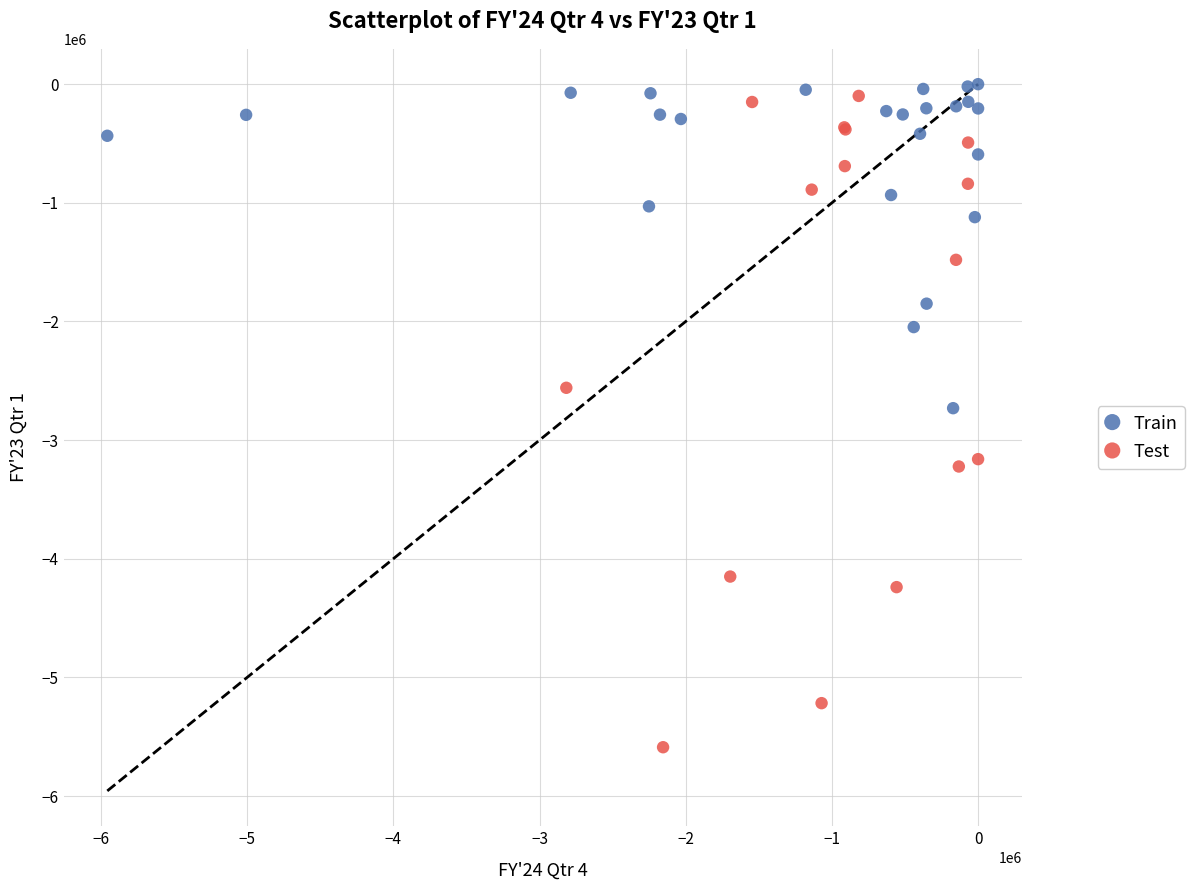

Which series reaches the maximum Y coordinate?

Train